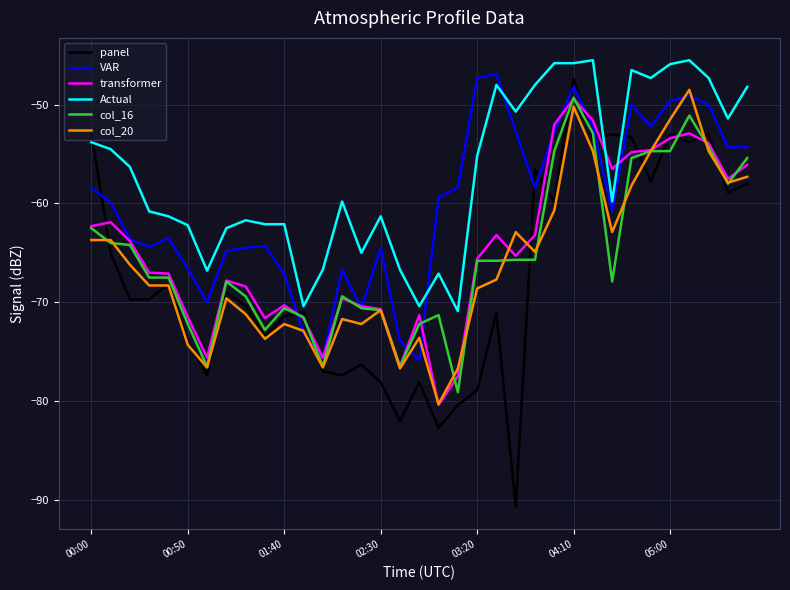

Which series ends up on top after the final intersection of col_16 and col_20?

col_16